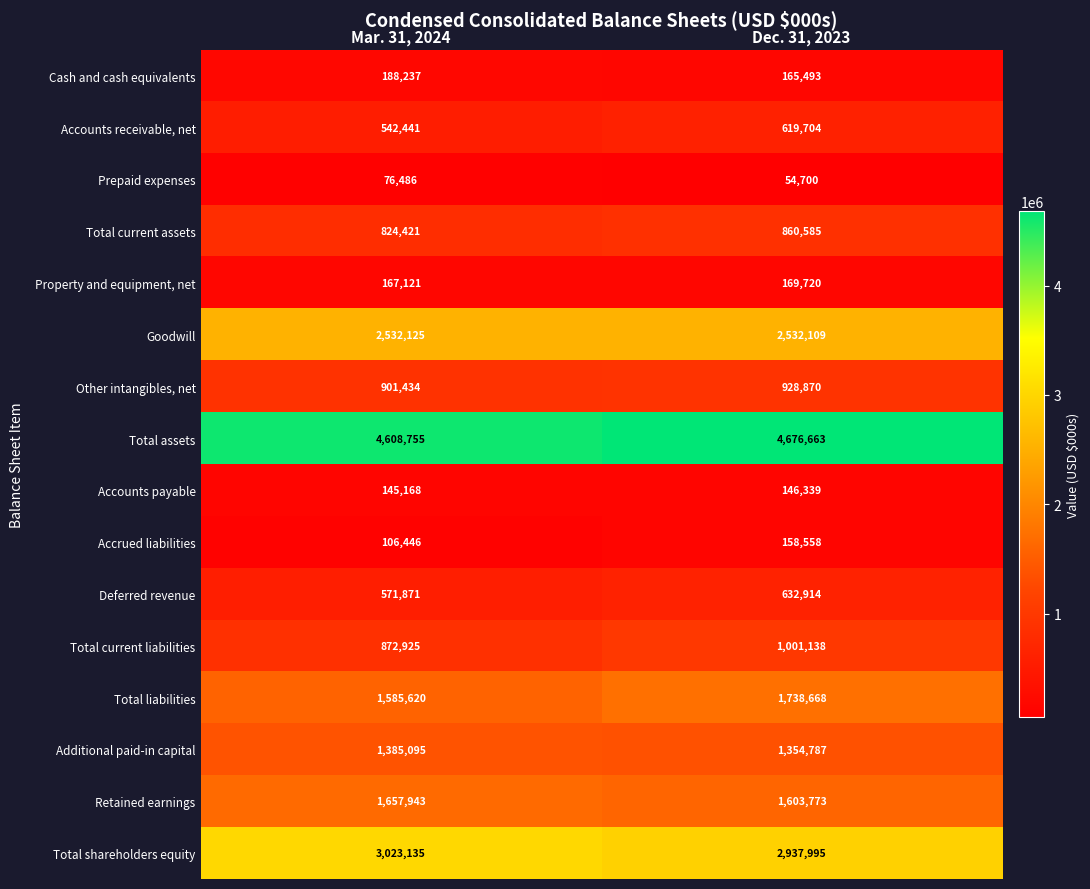

At which category is the sum across all series the highest?

Dec. 31, 2023